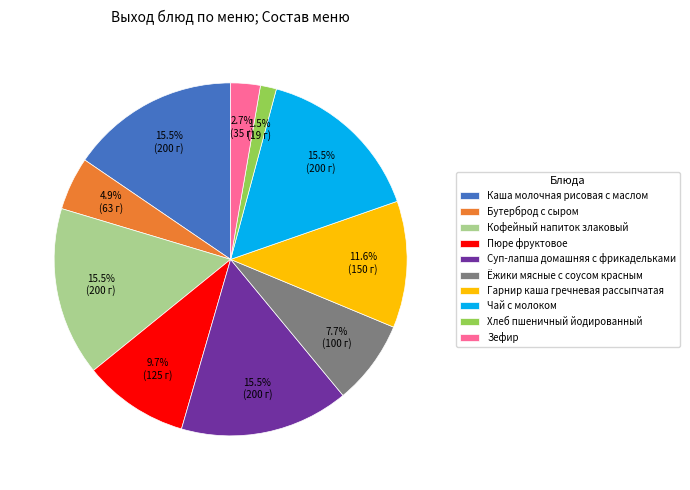

Count the number of slices in the pie.

10